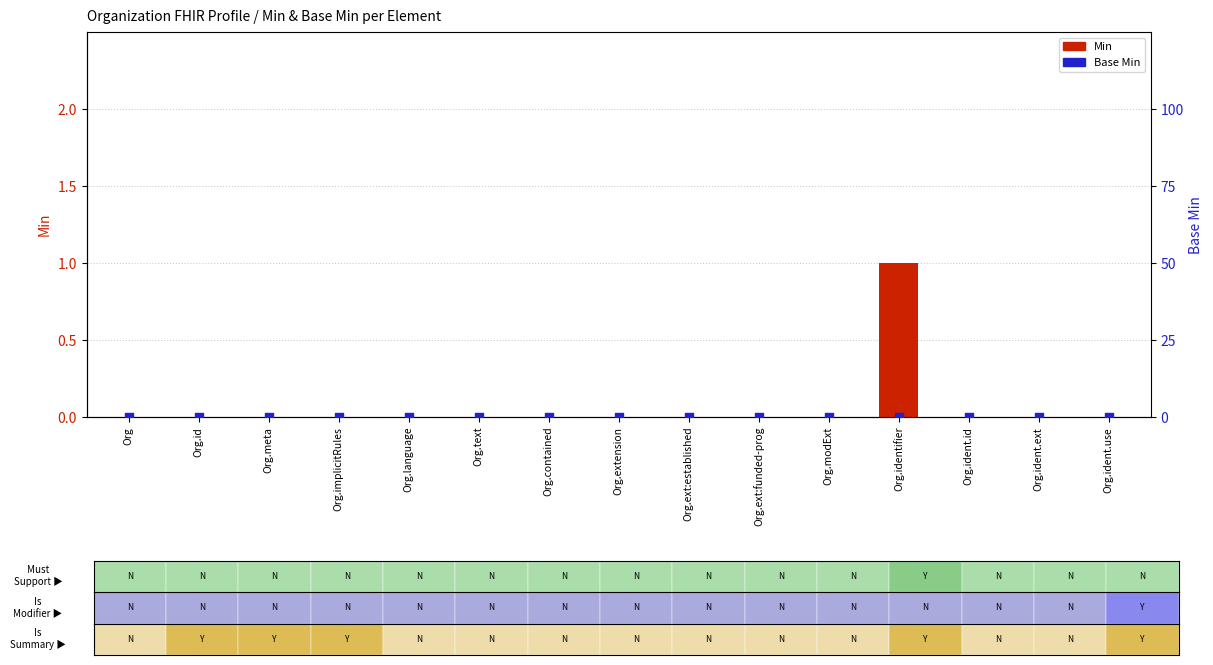

Is the value of Base Min at Org.ident.use greater than the value of Min at Org.identifier?

No